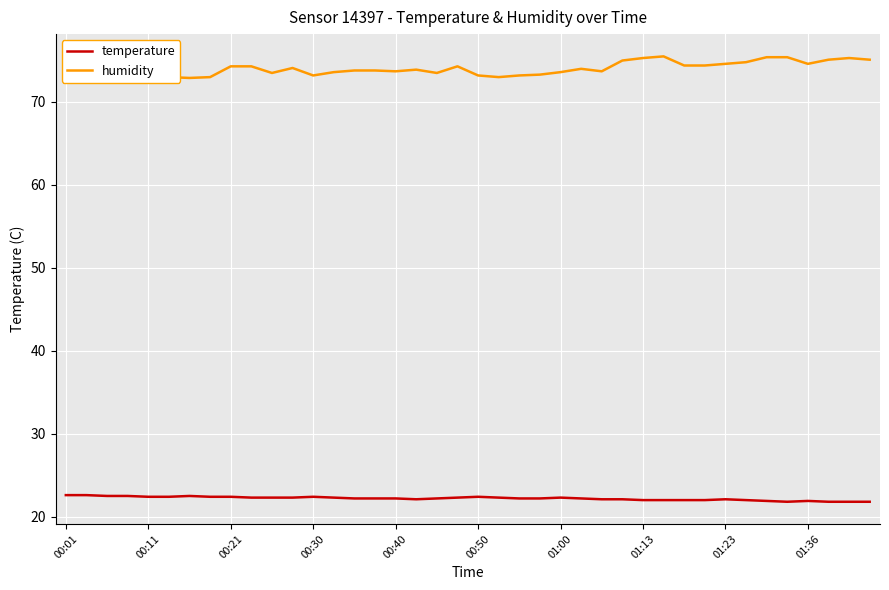

List the series in order of their peak value, lowest first.

temperature, humidity